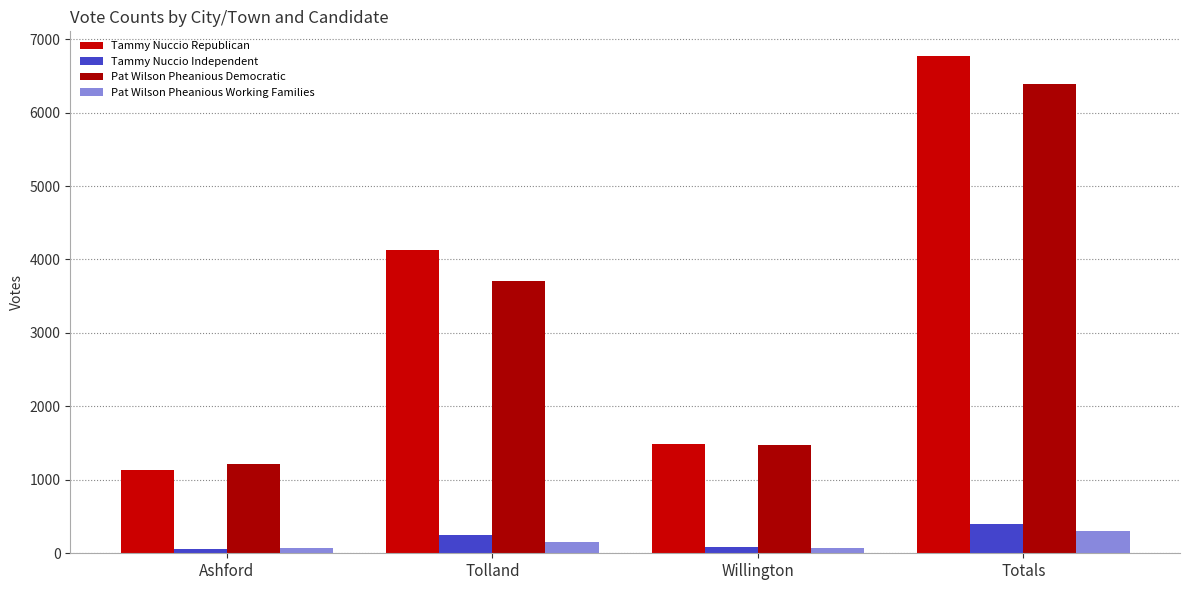

What is the sum of the Pat Wilson Pheanious Democratic values at Totals and Willington?

7872